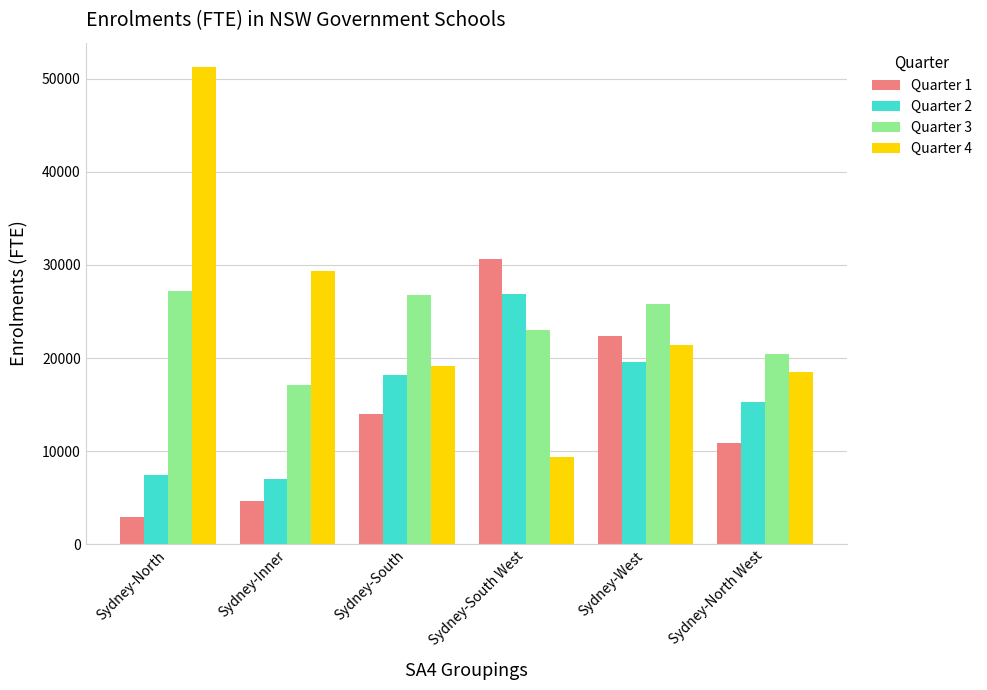

What is the approximate value of Quarter 4 at Sydney-North West?

18452